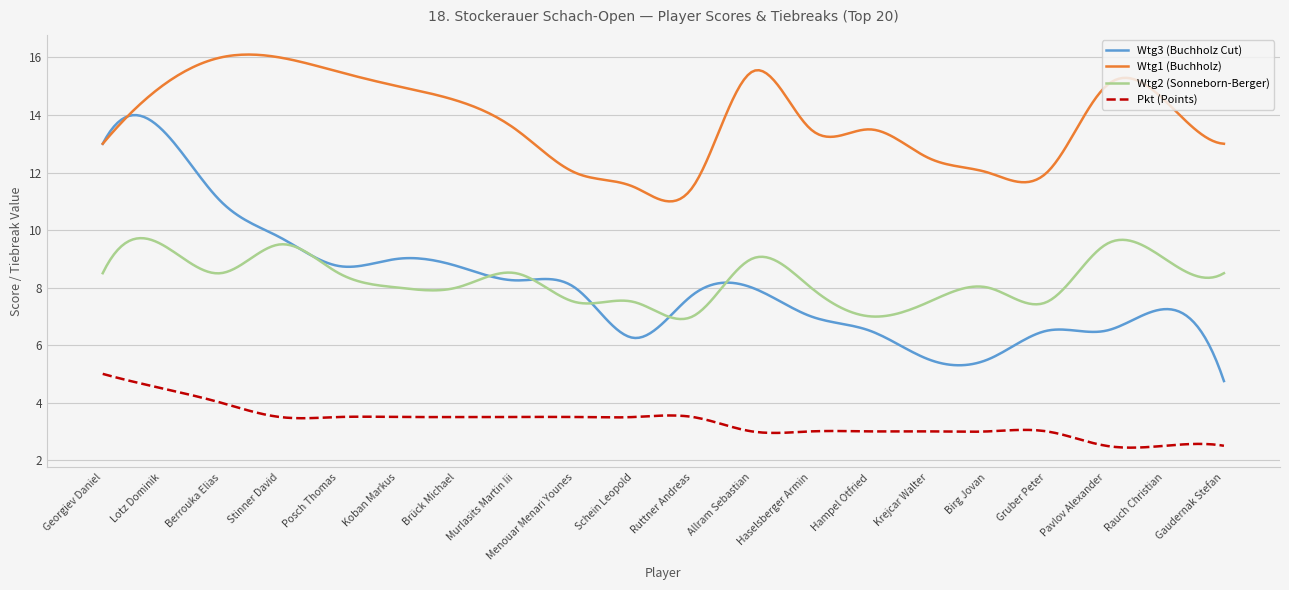

What is the greatest value displayed?

16.1